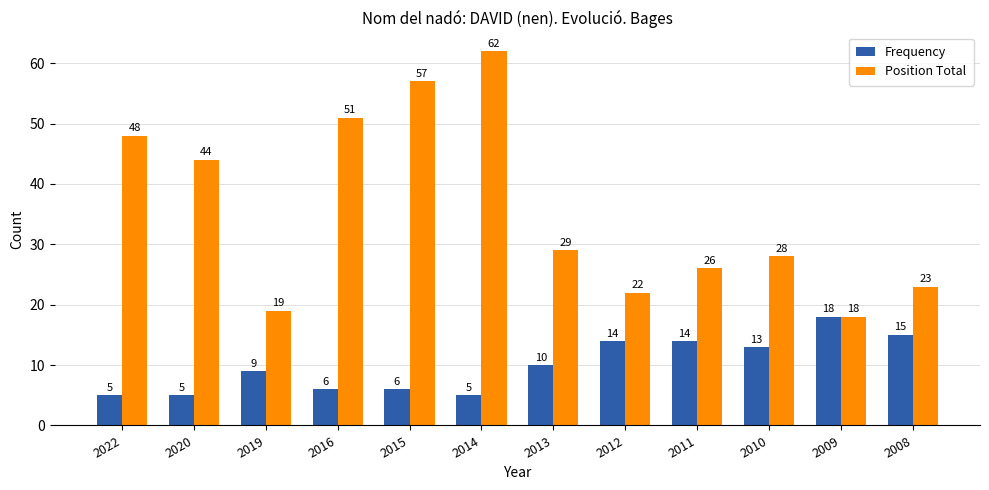

What is the spread (max minus min) of values at 2014?

57